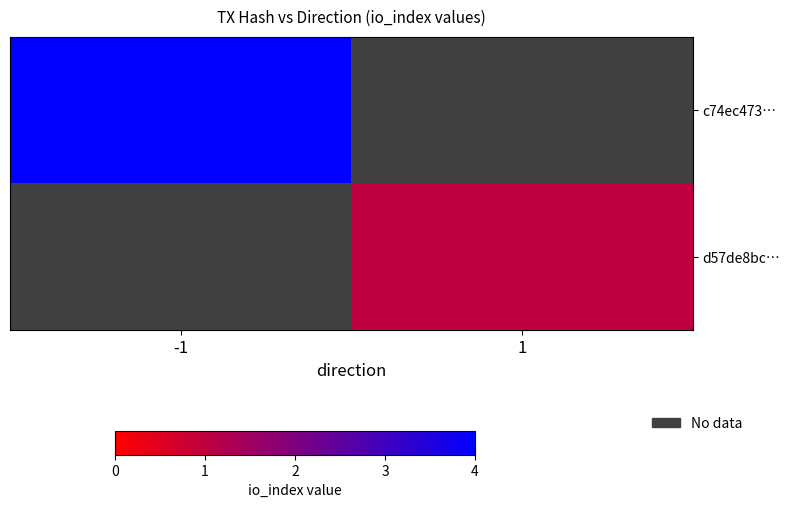

How many values in d57de8bc… are above zero?

1